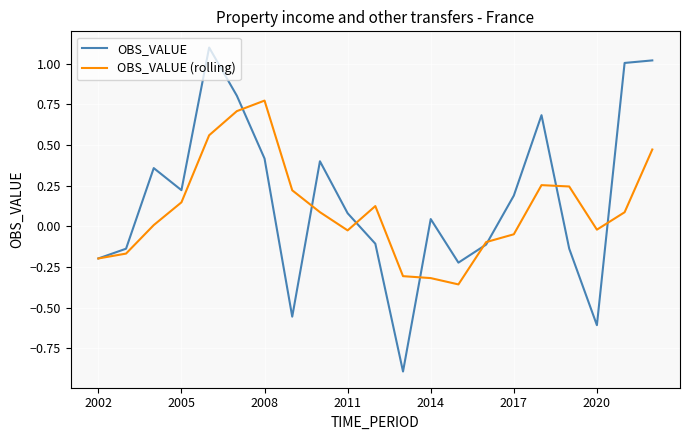

What is the minimum value shown in the chart?

-0.9